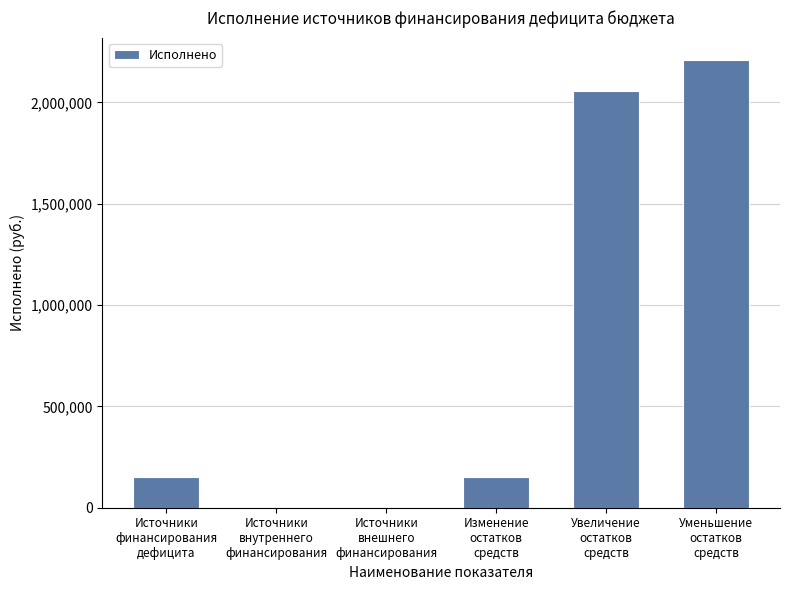

Are the bars horizontal?

No